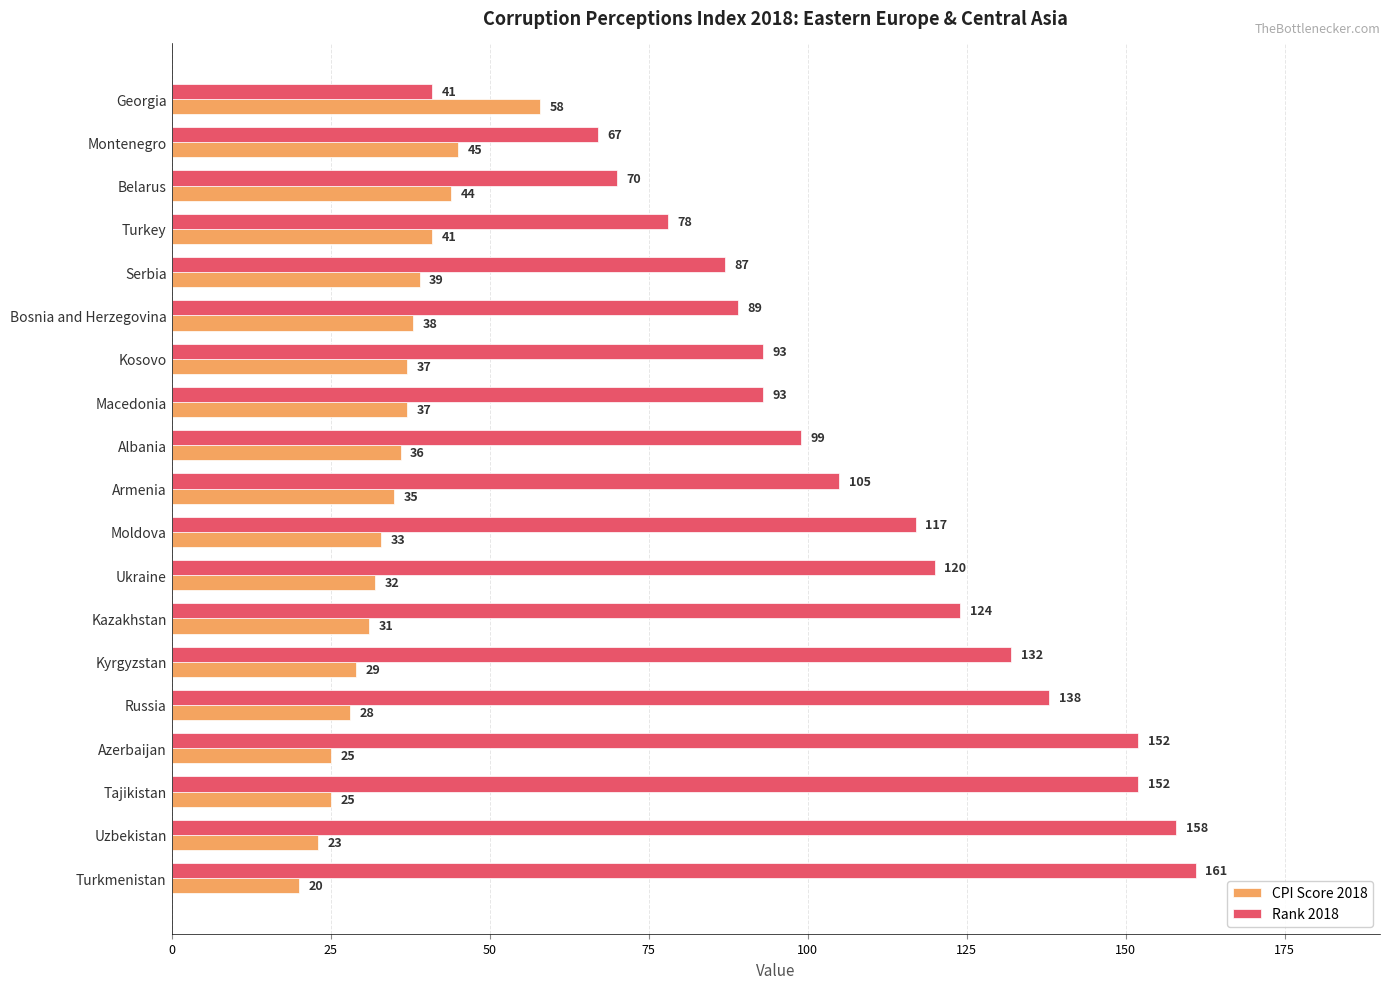

Rank the series by their maximum value, from lowest to highest.

CPI Score 2018, Rank 2018